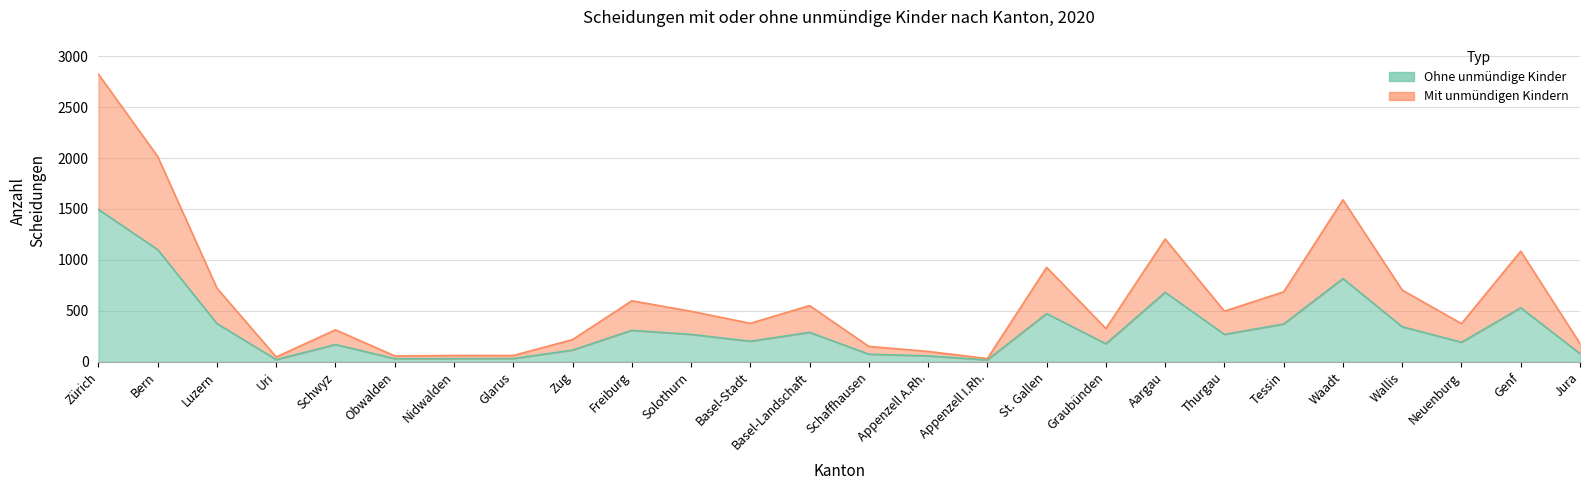

At which label is Mit unmündigen Kindern closest to 1427?

Waadt